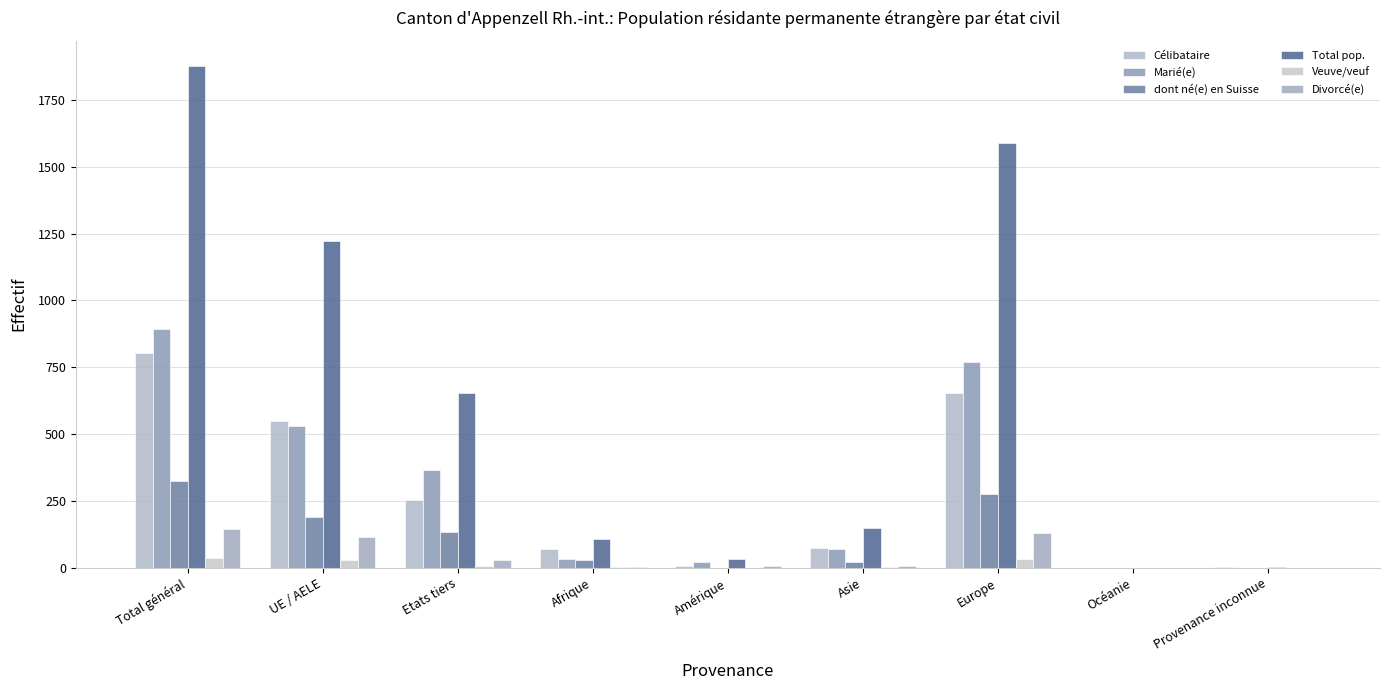

What is the sum of the Veuve/veuf values at Total général and Etats tiers?

41